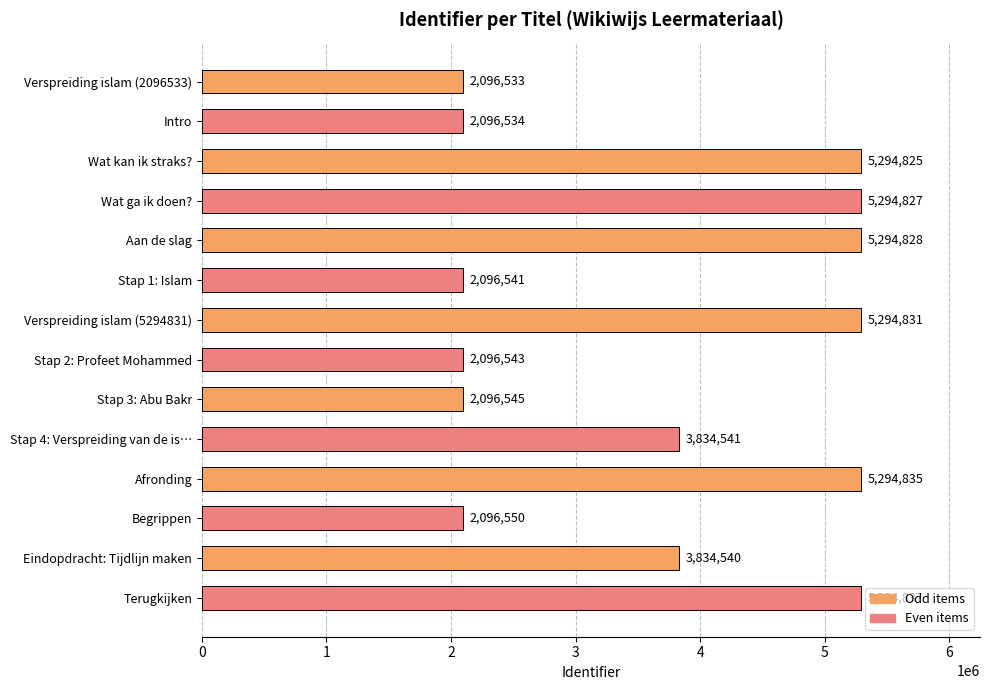

Rank the categories by value from lowest to highest.

Verspreiding islam (2096533), Intro, Stap 1: Islam, Stap 2: Profeet Mohammed, Stap 3: Abu Bakr, Begrippen, Eindopdracht: Tijdlijn maken, Stap 4: Verspreiding van de is…, Wat kan ik straks?, Wat ga ik doen?, Aan de slag, Verspreiding islam (5294831), Afronding, Terugkijken